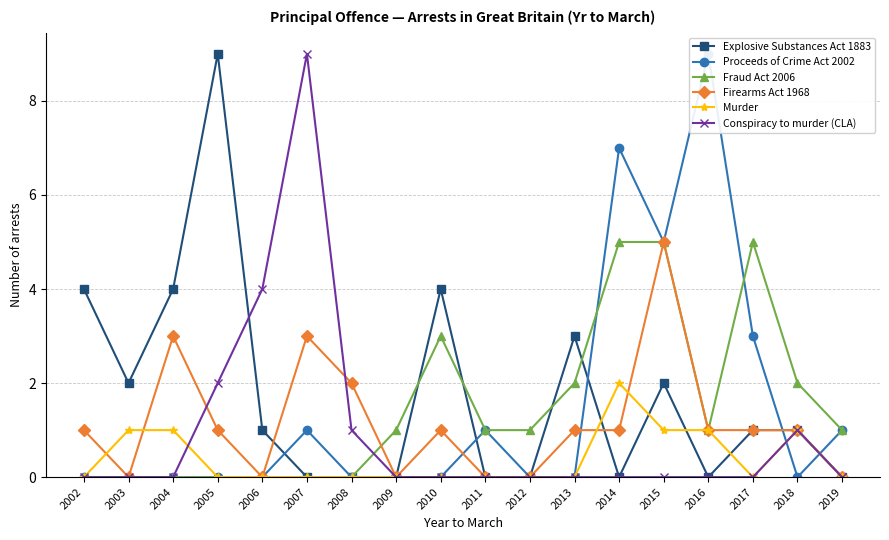

What is the total value across all series at 2004?

8